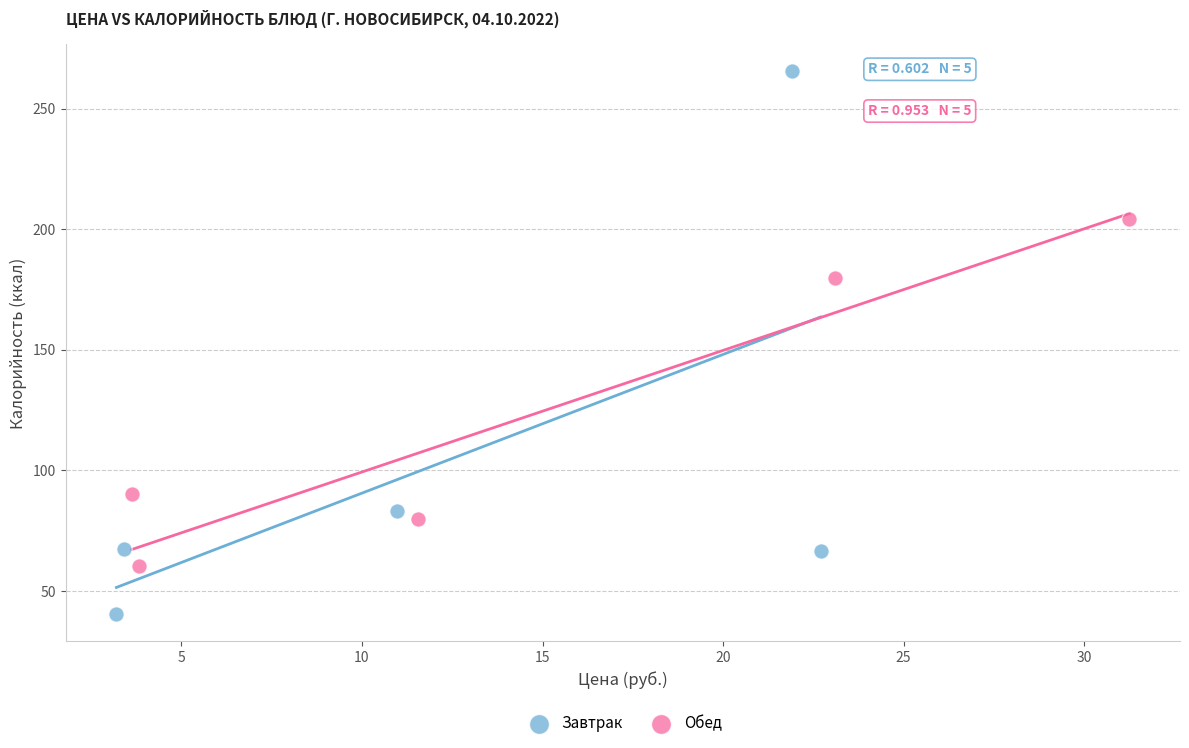

Which series reaches the minimum Y coordinate?

Завтрак